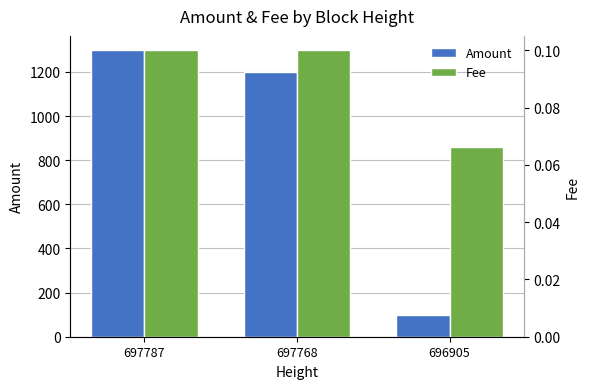

Reading right to left, list all the values displayed in this chart.

Amount: 100.0	1198.8	1298.7
Fee: 0.1	0.1	0.1